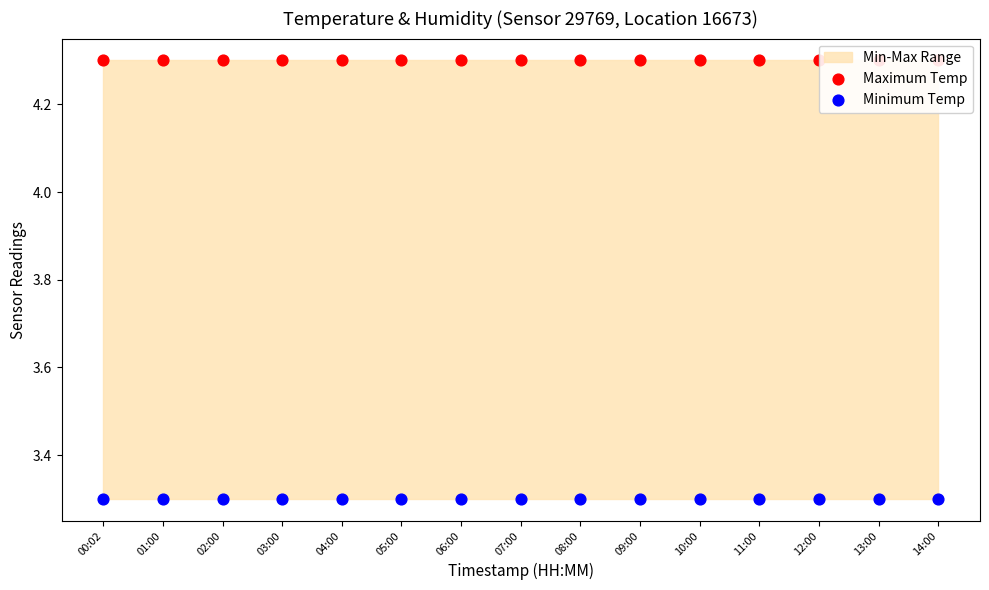

Which series reaches the maximum Y coordinate?

Maximum Temp